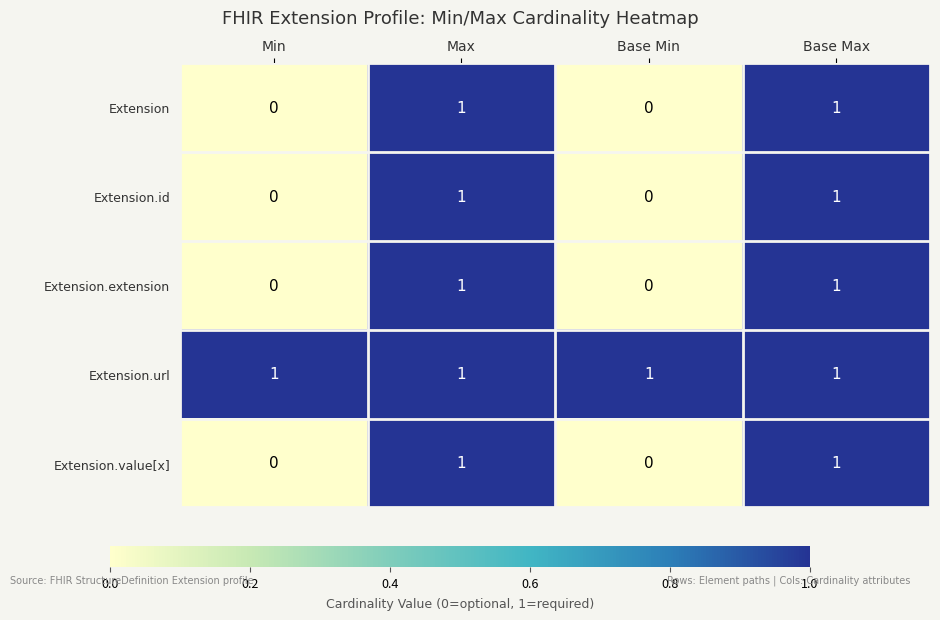

The Extension.value[x] series shows 1 at Min. True or false?

False